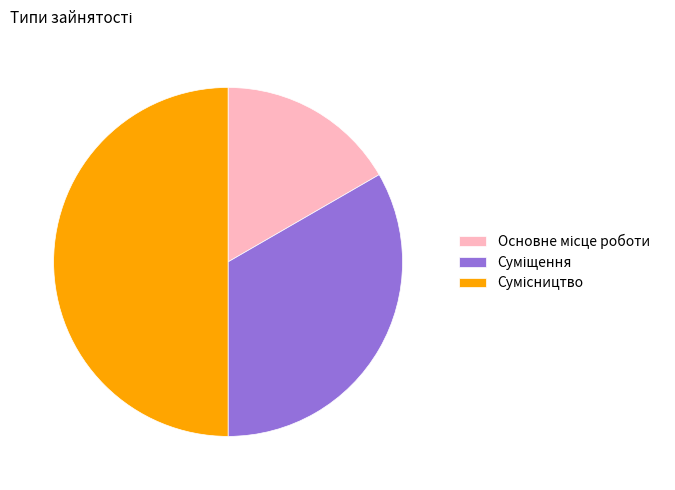

The Суміщення slice represents 33% of the pie. True or false?

True